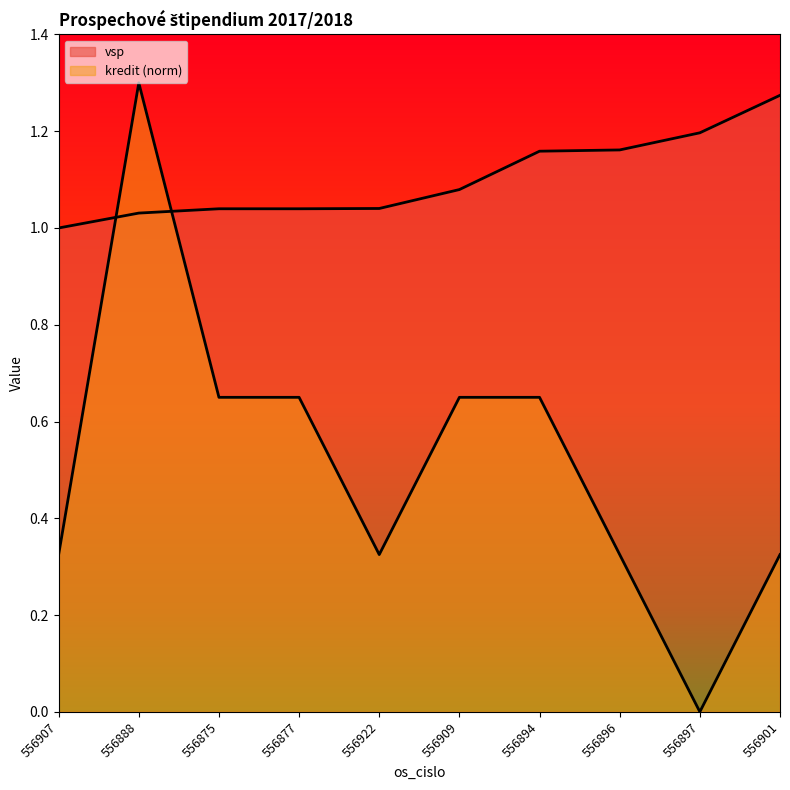

Where is the first local maximum for kredit?

556888